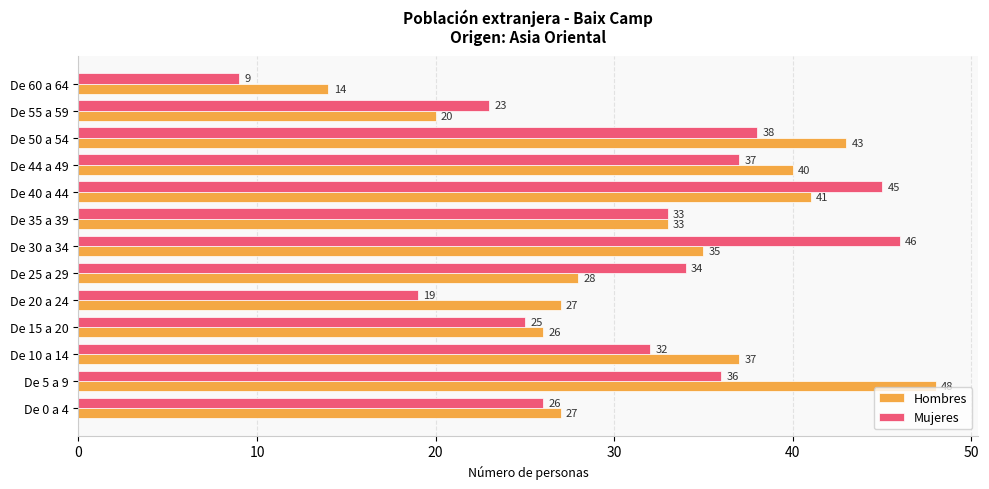

At which label is Hombres closest to 31?

De 35 a 39